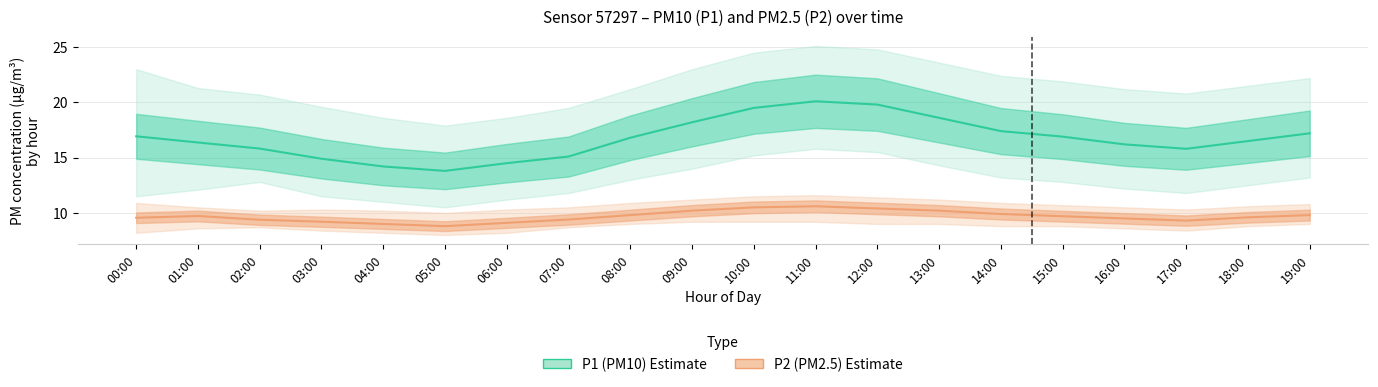

At which label does P2 (PM2.5) first exceed 9?

00:00